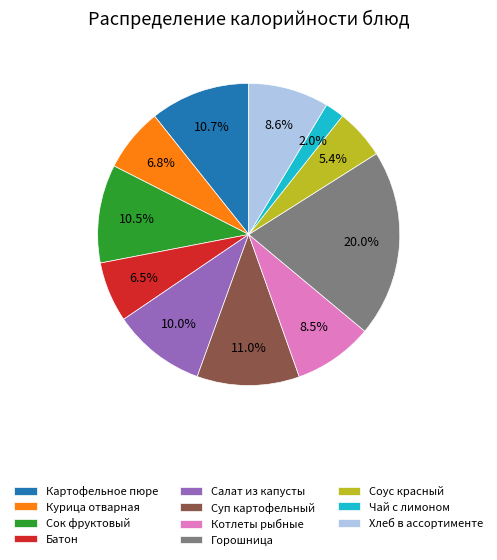

Which category has the biggest portion of the pie?

Горошница